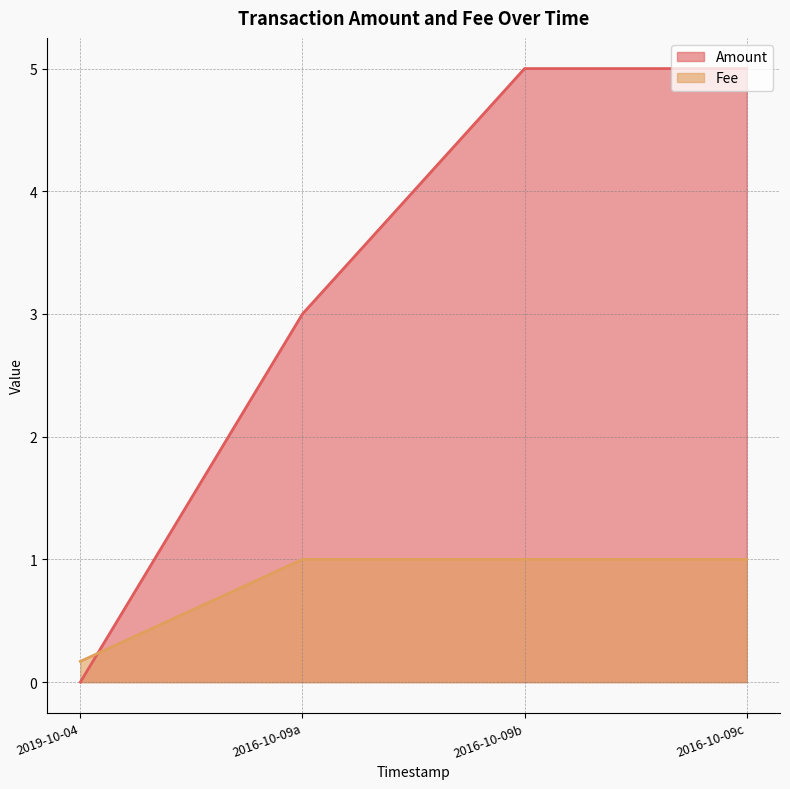

How many times do Amount and Fee cross each other?

1